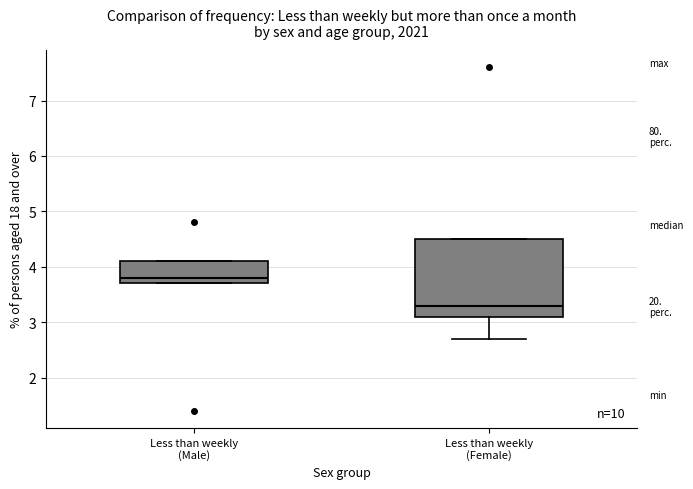

Reading left to right, transcribe this box plot: for each box, give where its median line is, the range the box spans, and where its two whiskers end, as read against the y-axis. The values are not printed on the chart, so give them approximately, as read against the axis.

Less than weekly (Male): median 3.8, box 3.7 to 4.1, whiskers 3.7 to 4.1
Less than weekly (Female): median 3.3, box 3.1 to 4.5, whiskers 2.7 to 4.5